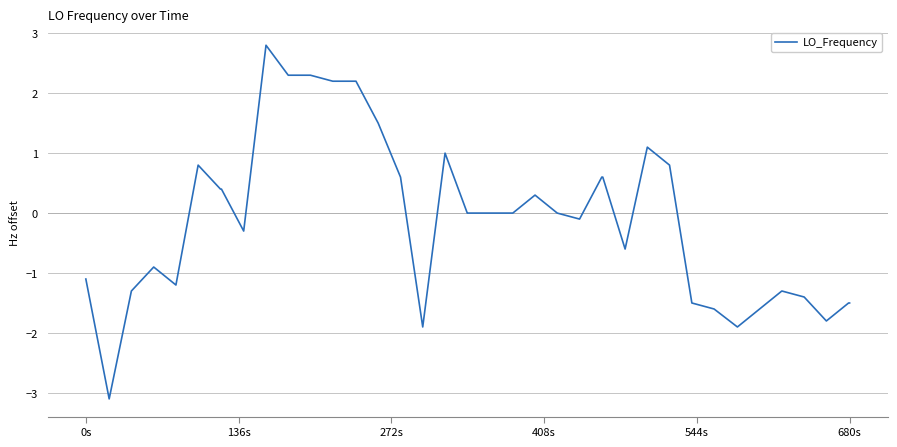

What is the difference between the maximum and minimum values?

5.9